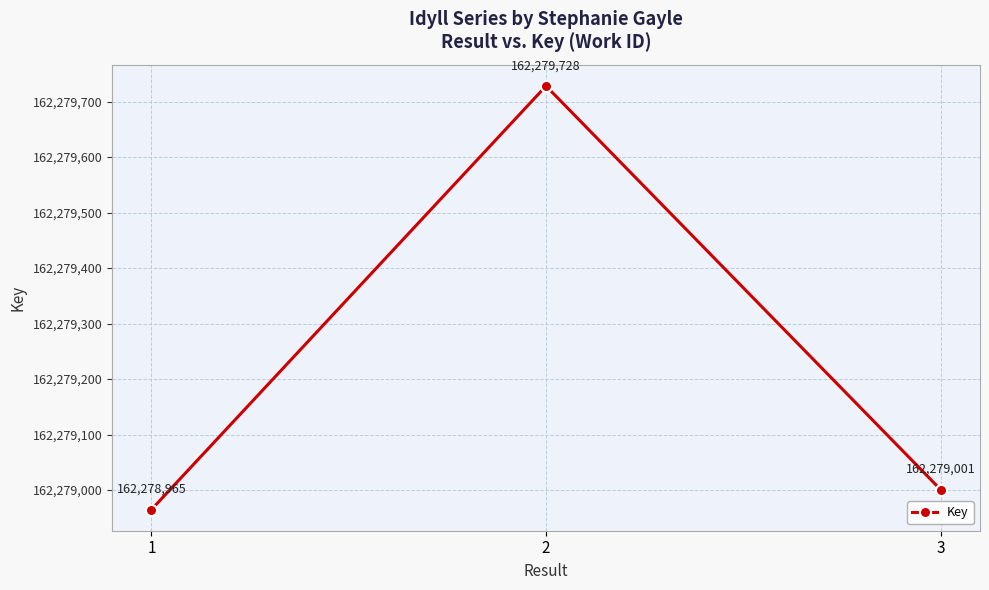

At which label is the value closest to 162279346?

3